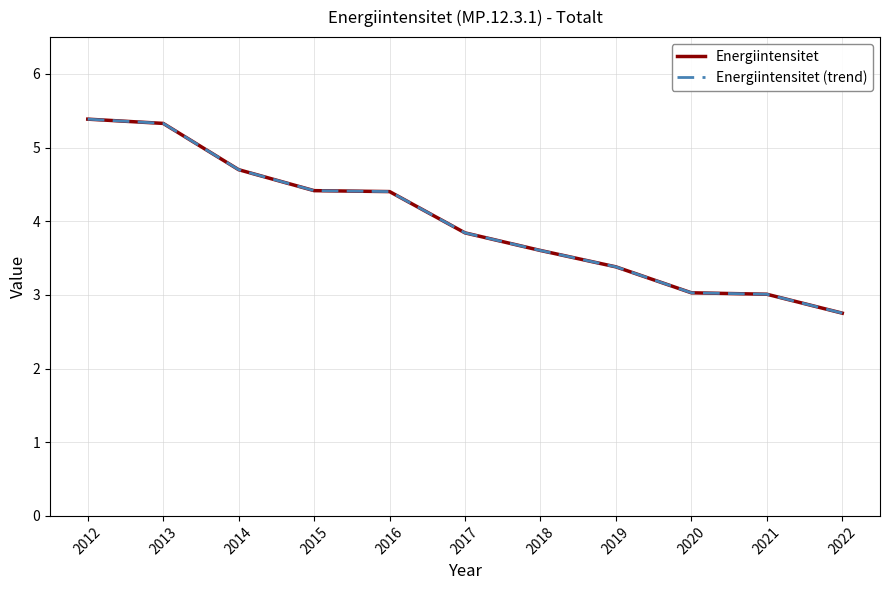

True or false: Energiintensitet (trend) and Energiintensitet intersect in this chart.

False